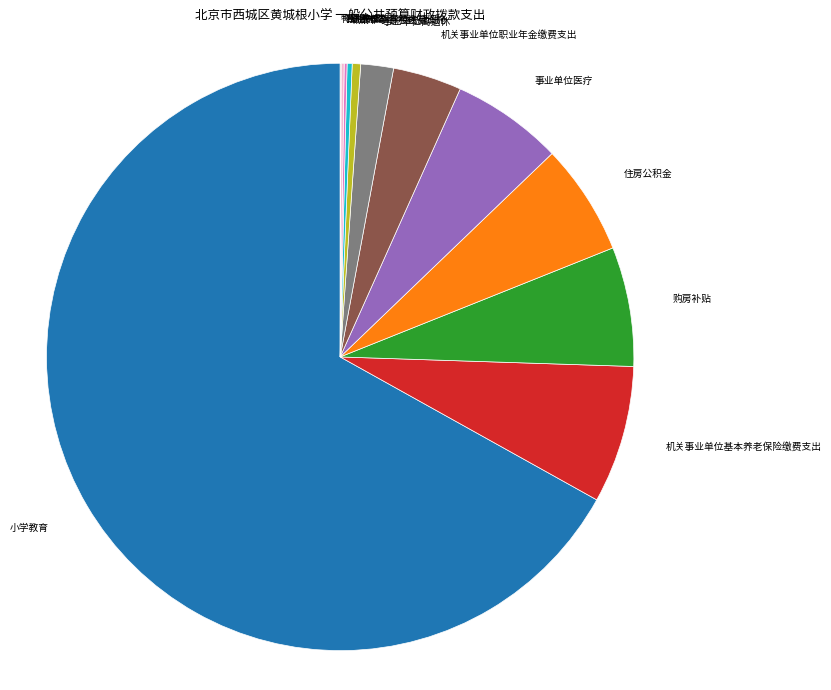

What is the majority slice?

小学教育